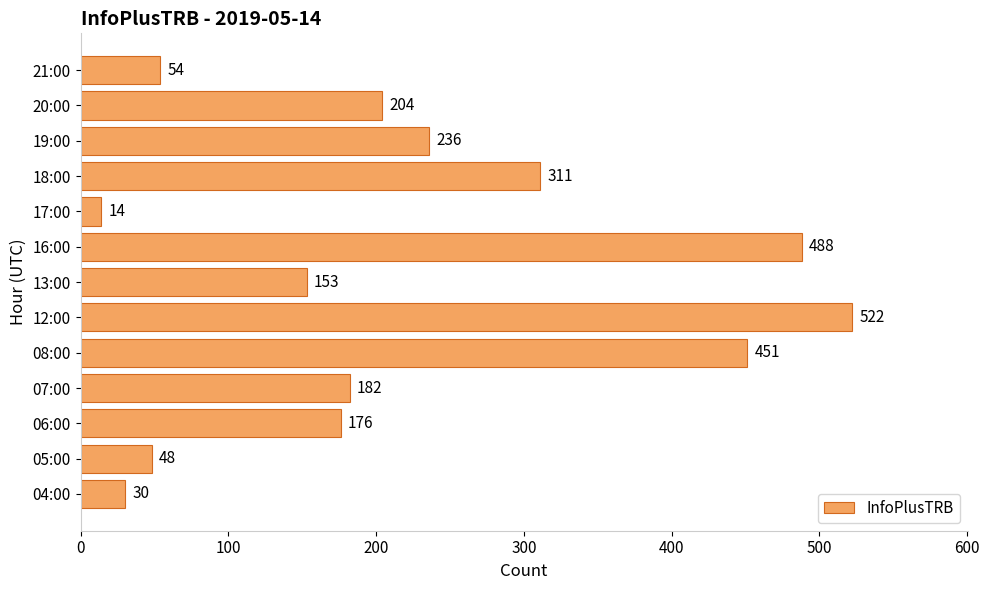

Is it true that the value at 06:00 is 243?

False